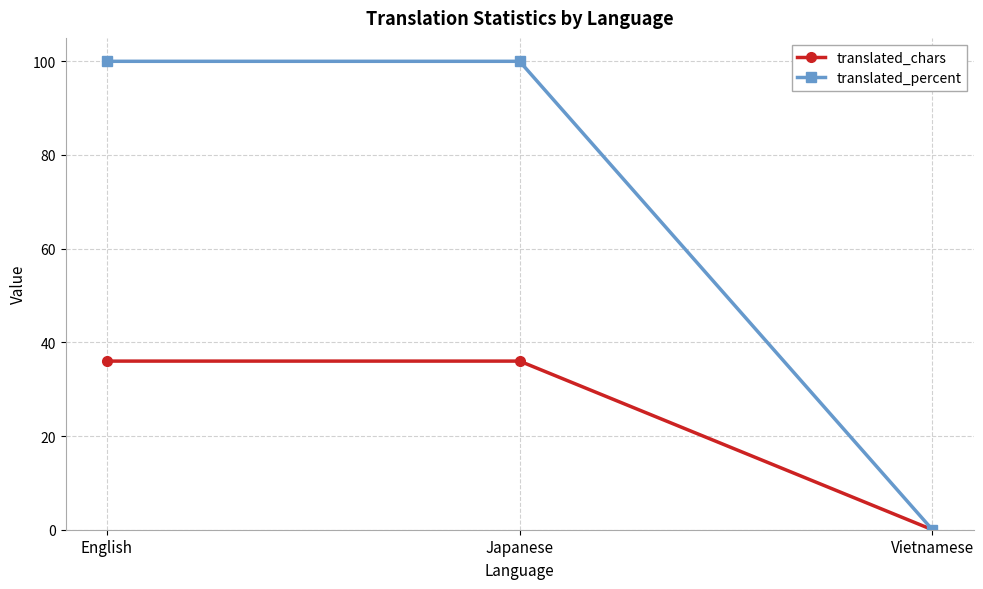

What is the label of the 1st point from the left?

English